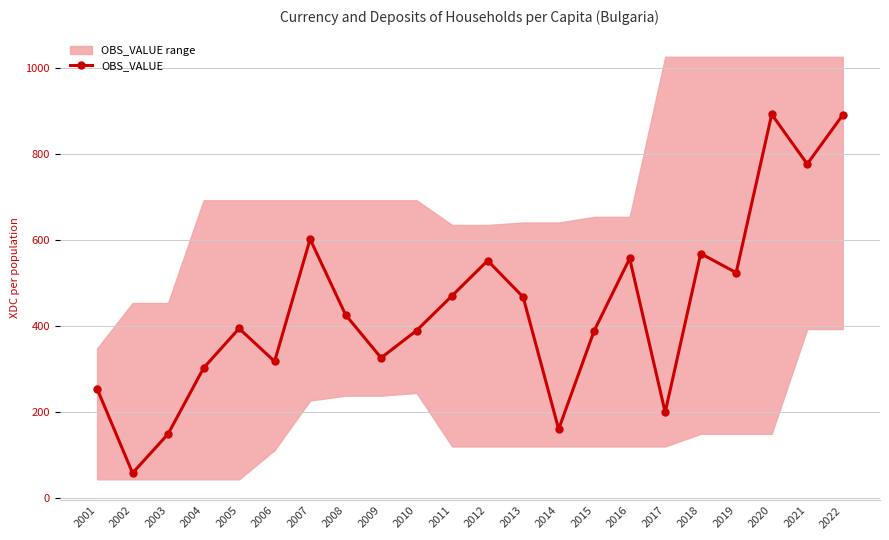

What is the difference between the maximum and minimum values?

833.2